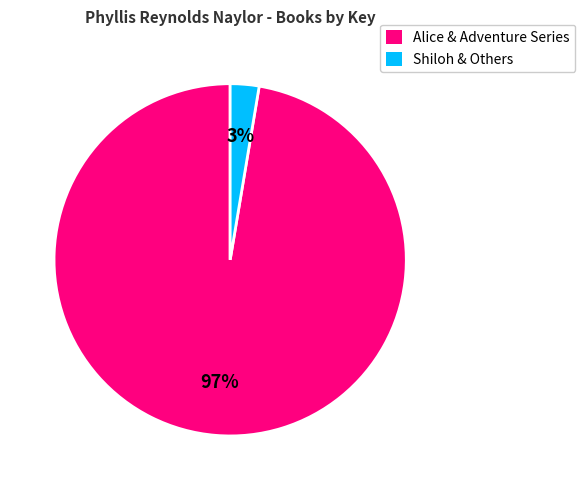

Rank the categories by value from highest to lowest.

Alice & Adventure Series, Shiloh & Others